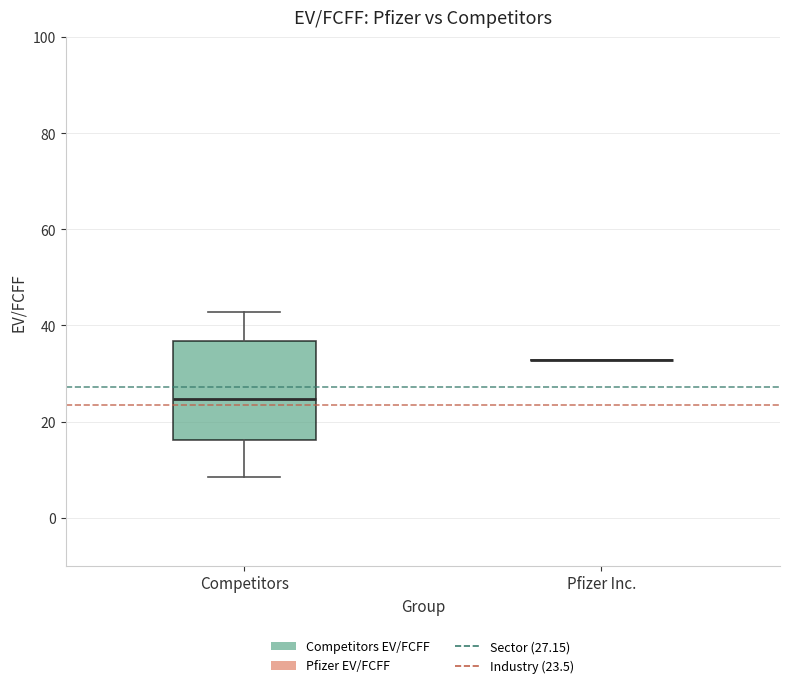

Reading left to right, transcribe this box plot: for each box, give where its median line is, the range the box spans, and where its two whiskers end, as read against the y-axis. The values are not printed on the chart, so give them approximately, as read against the axis.

Competitors: median 24, box 16 to 36, whiskers 8 to 42
Pfizer Inc.: box collapsed to a line at 32, whiskers 32 to 32